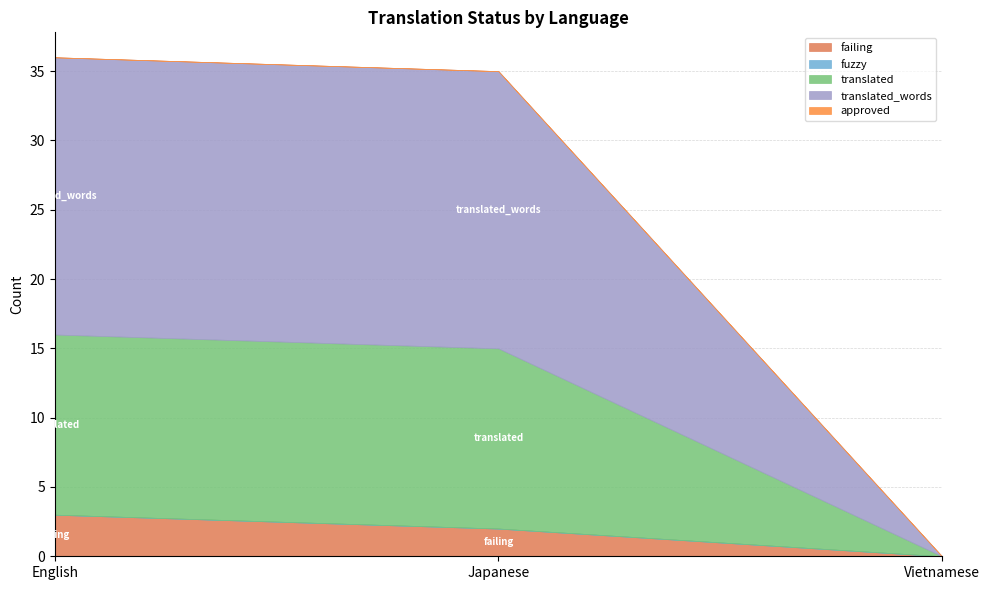

Does the chart have visible grid lines?

Yes